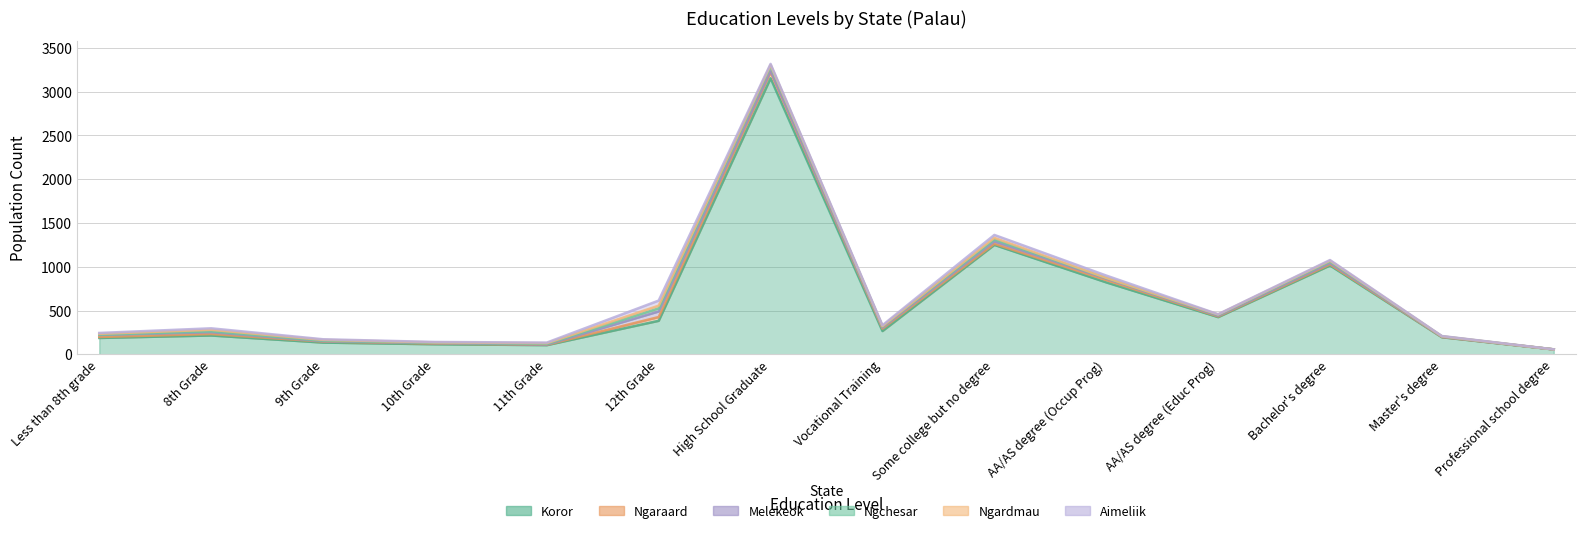

What is the label of the 2nd point from the left?

8th Grade